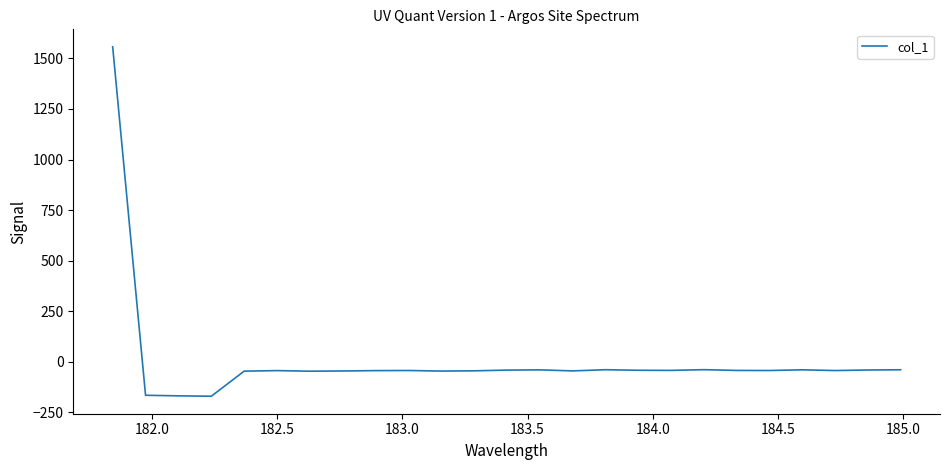

What is the minimum value shown in the chart?

-170.0